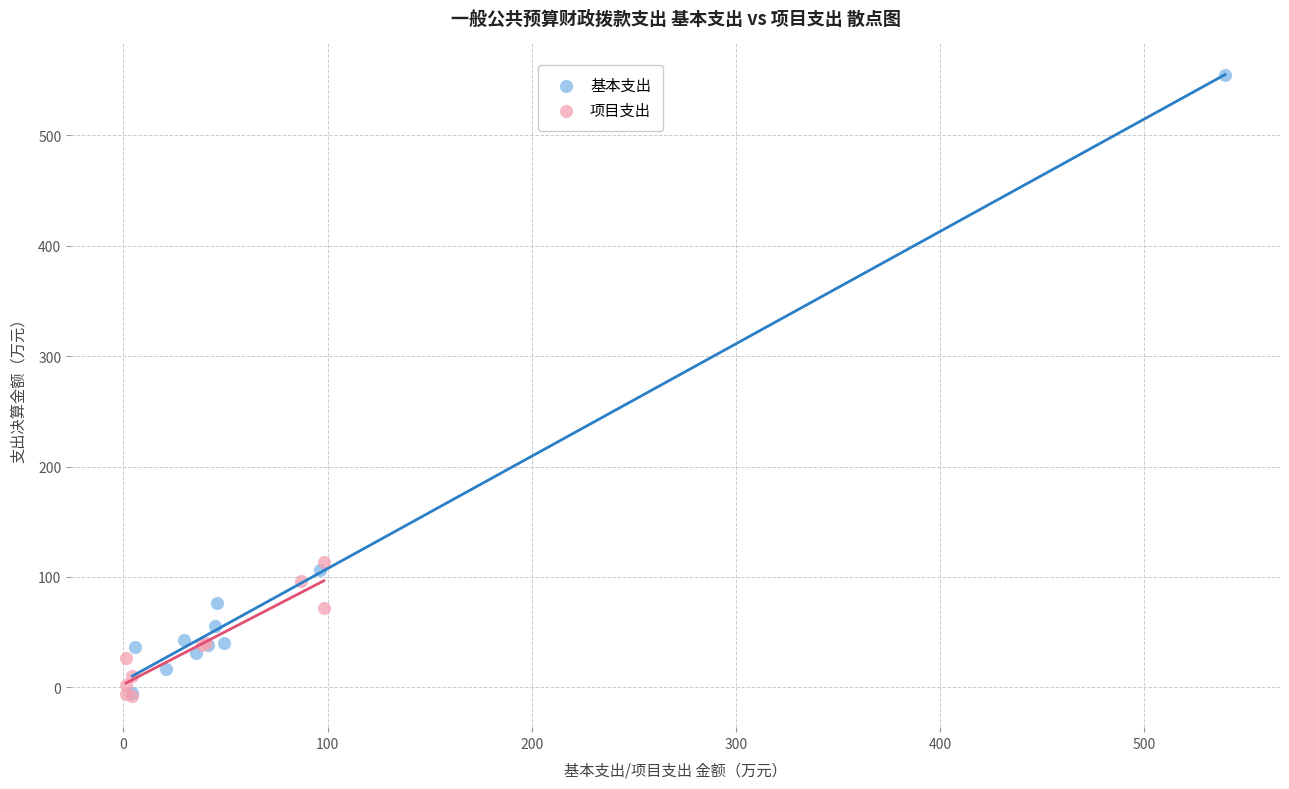

Which series reaches the maximum Y coordinate?

基本支出